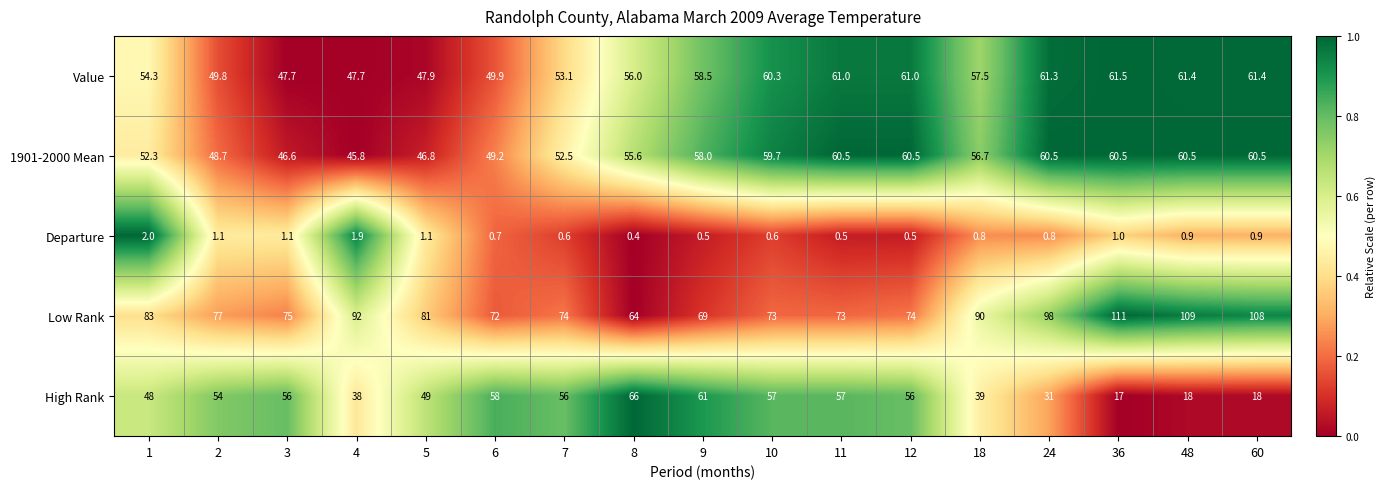

What is the spread (max minus min) of values at 48?

108.1